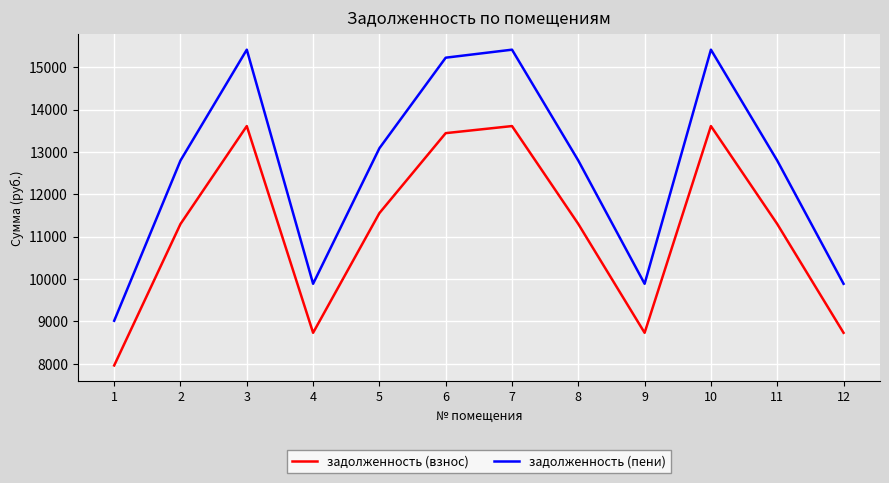

What is the difference between the highest and lowest values at 6?

1780.9